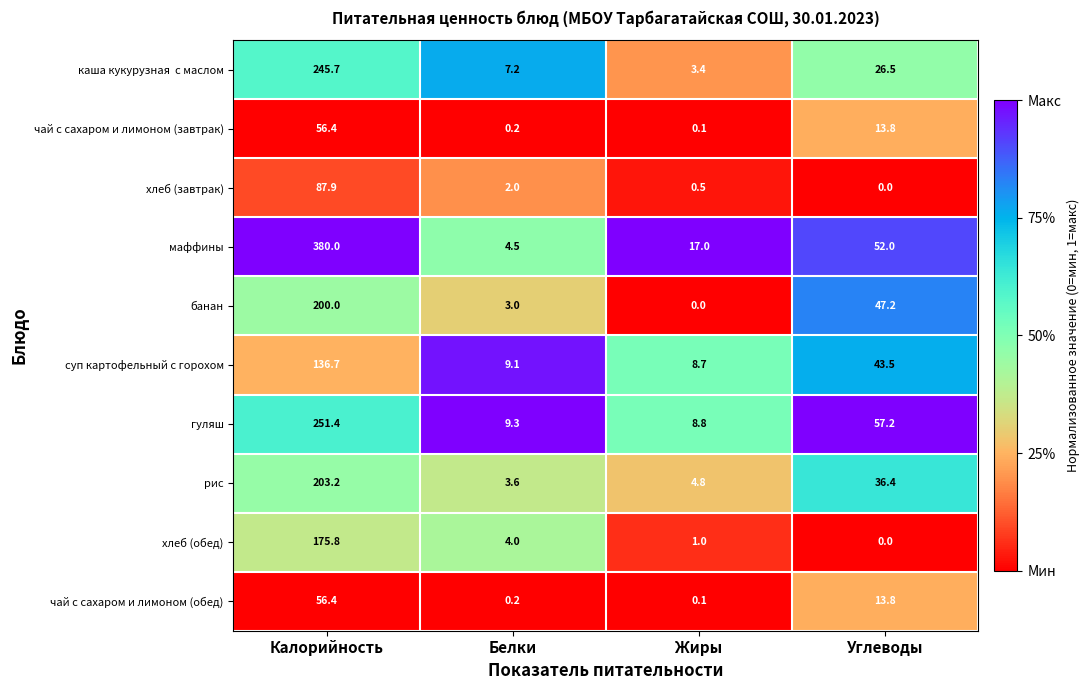

What is the difference between the highest and lowest values at Белки?

9.1